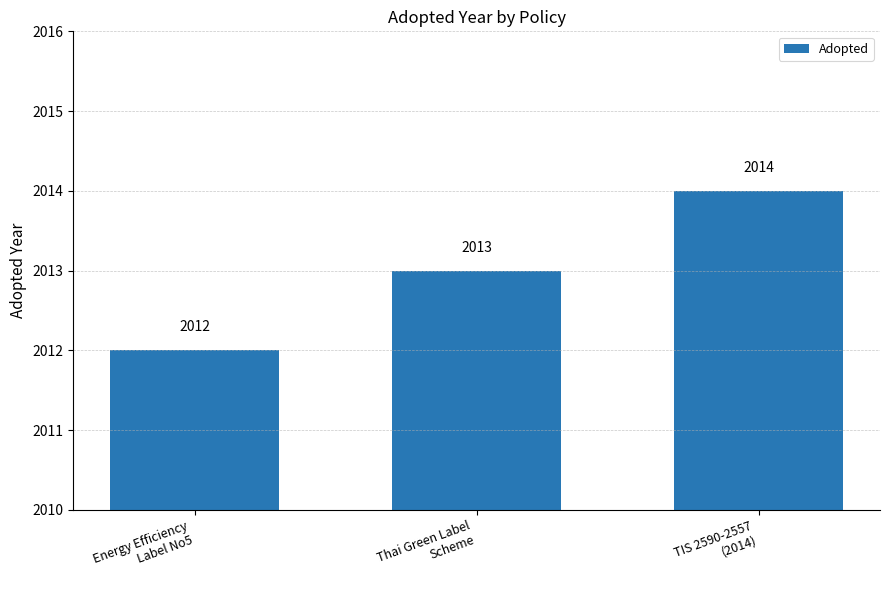

What is the value of the 1st bar from the left?

2012